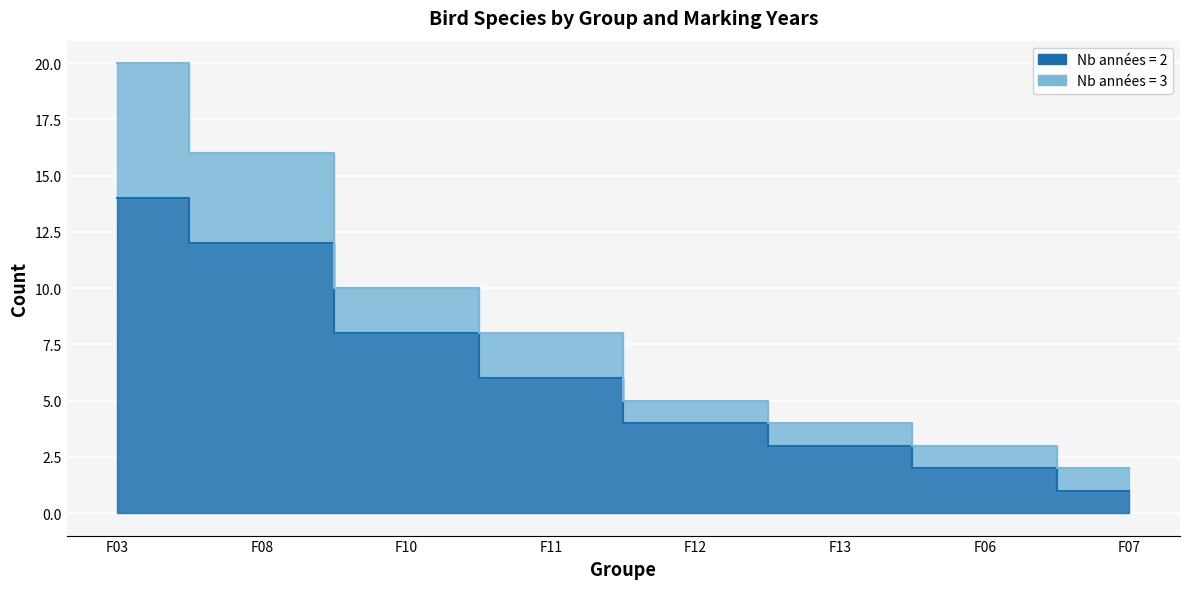

What is the sum of all values?

50